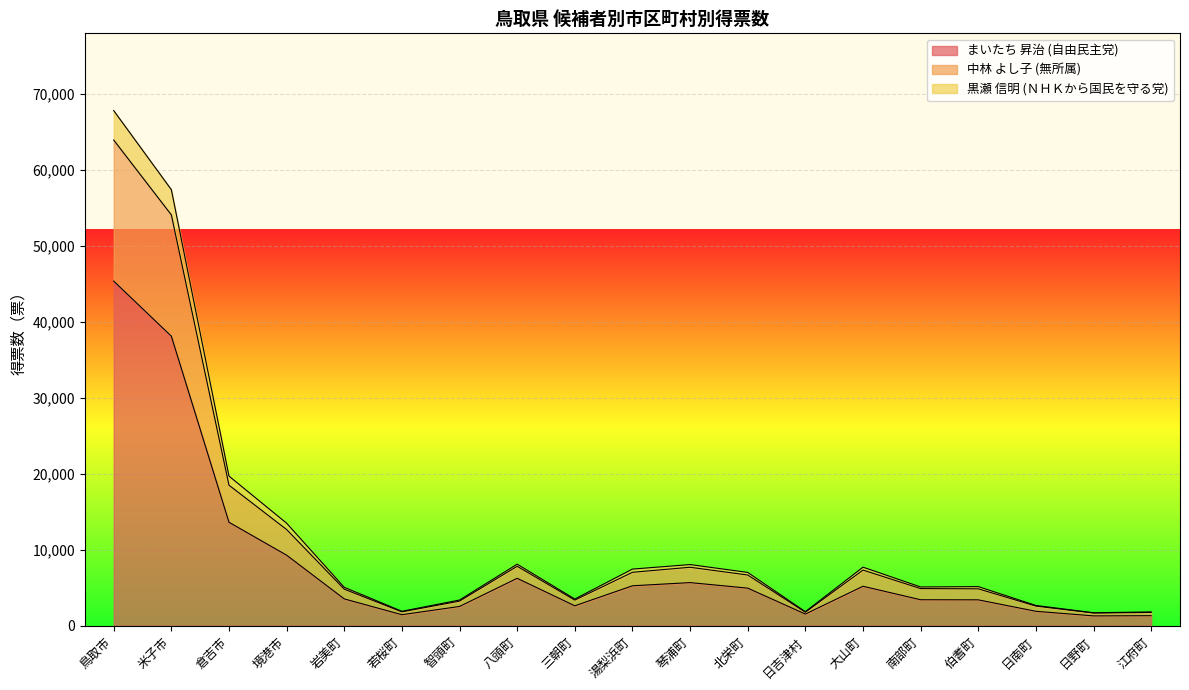

True or false: 中林 よし子 (無所属) and まいたち 昇治 (自由民主党) intersect in this chart.

False